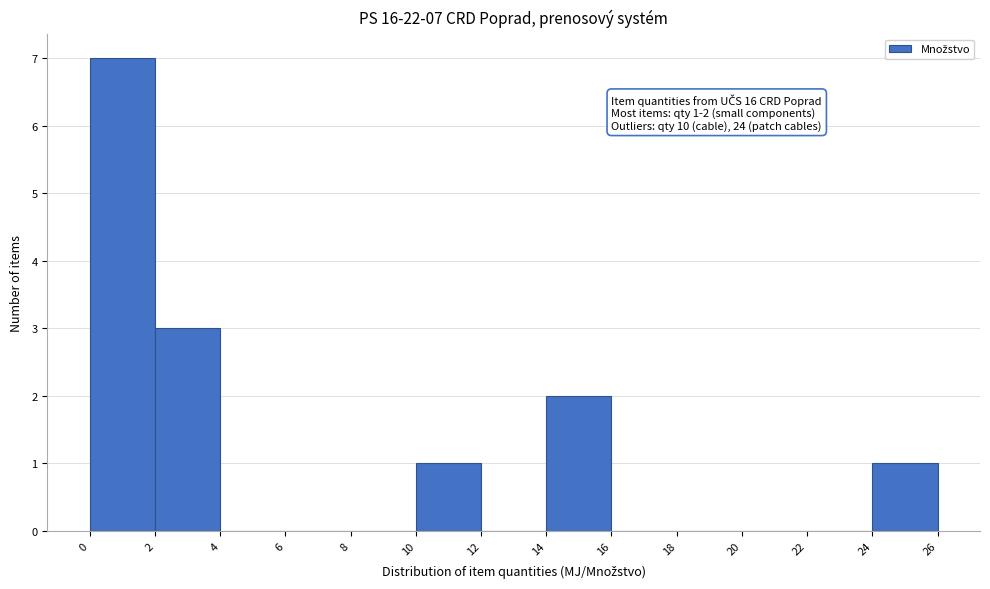

Over which range of the x-axis is the bar tallest?

0 to 2